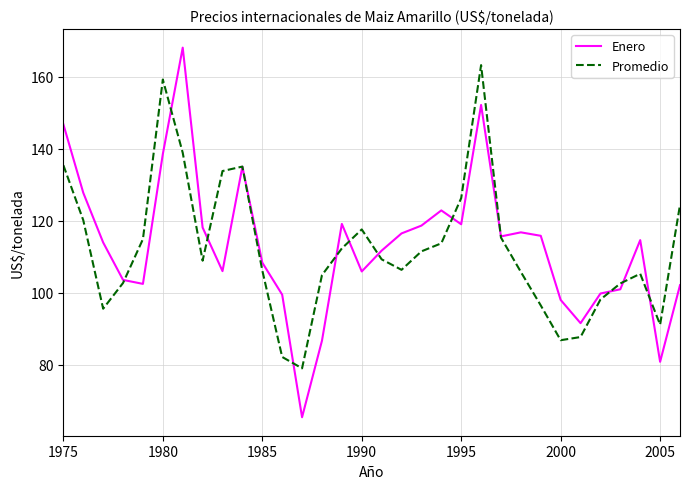

List the series in order of their overall mean, lowest first.

Promedio, Enero